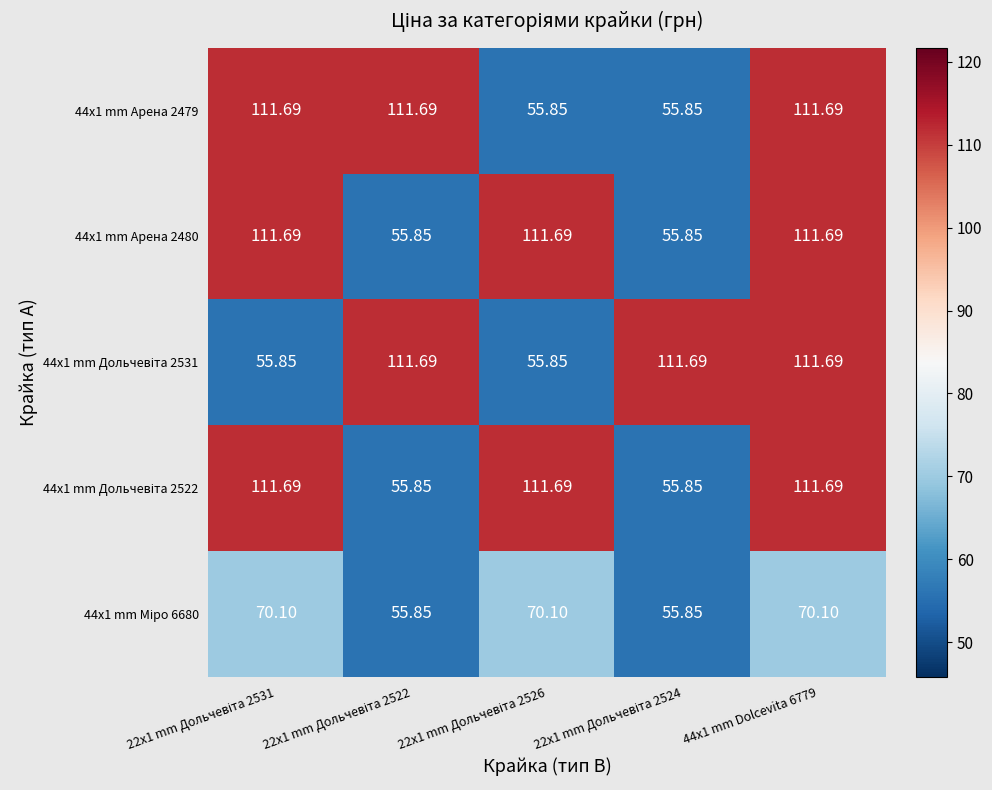

At 22x1 mm Дольчевіта 2524, list the series in order from smallest to largest.

44x1 mm Арена 2479, 44x1 mm Арена 2480, 44x1 mm Дольчевіта 2522, 44x1 mm Міро 6680, 44x1 mm Дольчевіта 2531